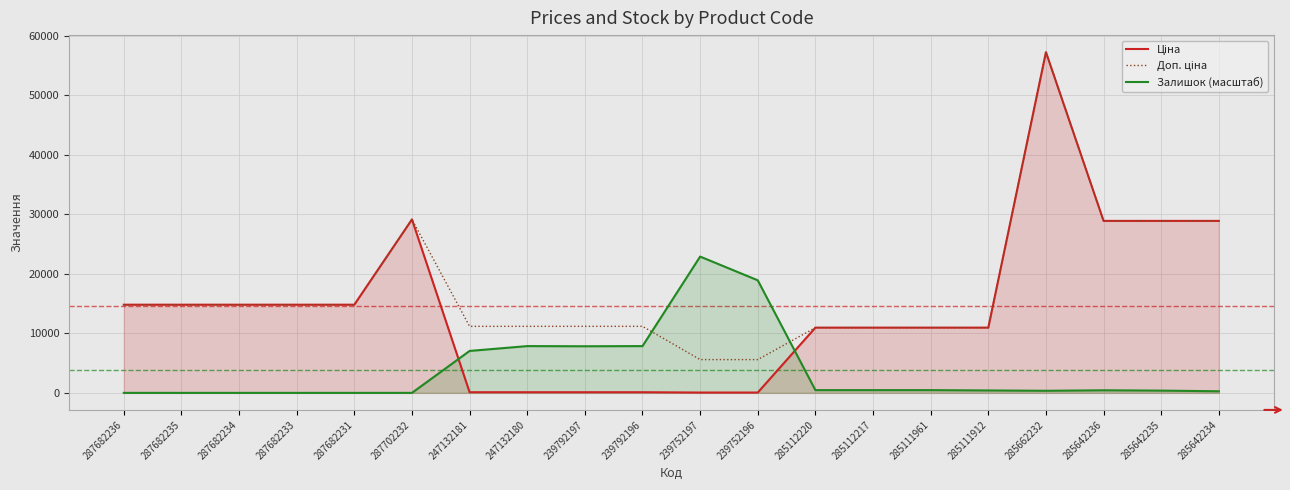

True or false: Залишок (масштаб) has a value of 12825.1 at 287682231.

False